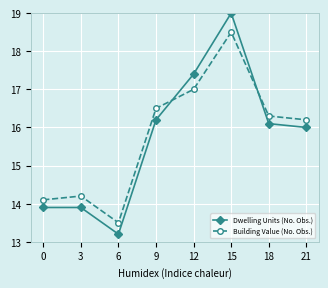

True or false: Building Value (No. Obs.) has more than 1 points higher than both neighbors.

True